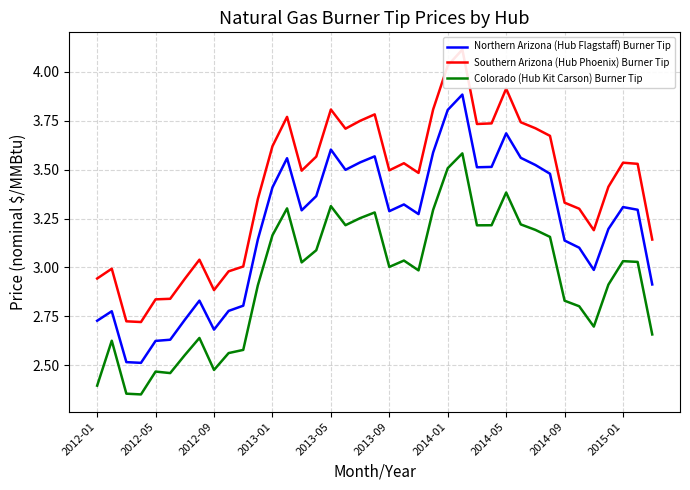

True or false: Northern Arizona (Hub Flagstaff) Burner Tip and Colorado (Hub Kit Carson) Burner Tip cross at least once.

False